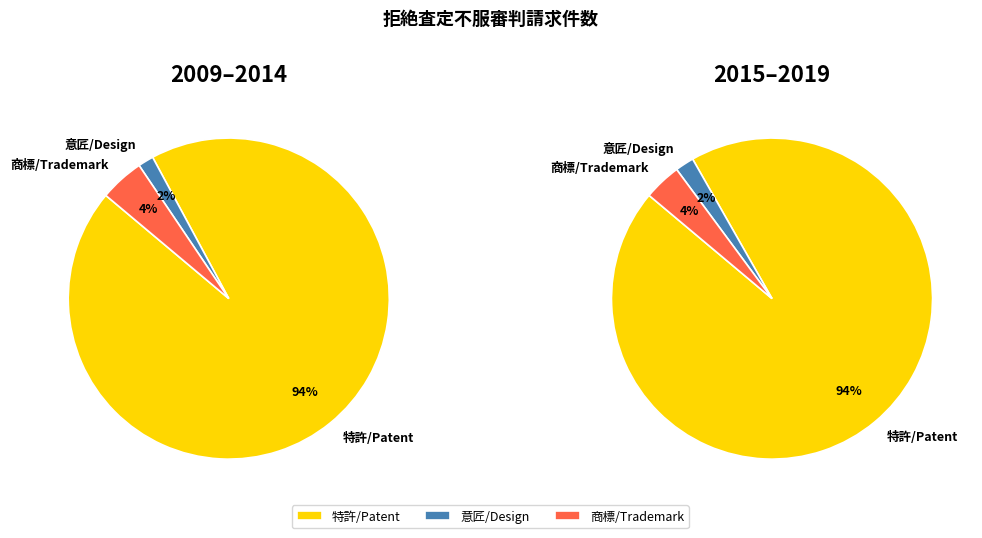

Which series has the largest range (max minus min)?

特許/Patent